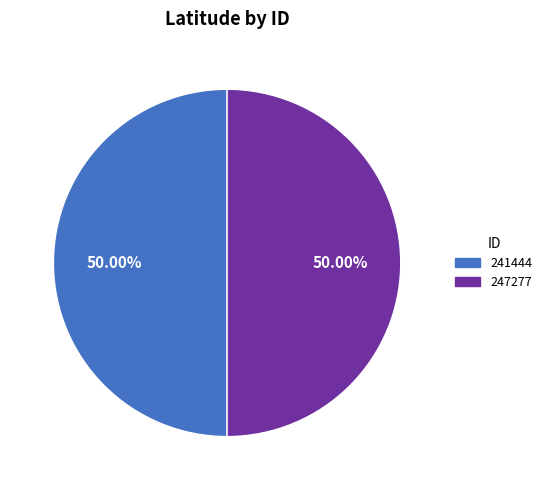

What percentage is the 247277 slice, to the nearest percent?

50%